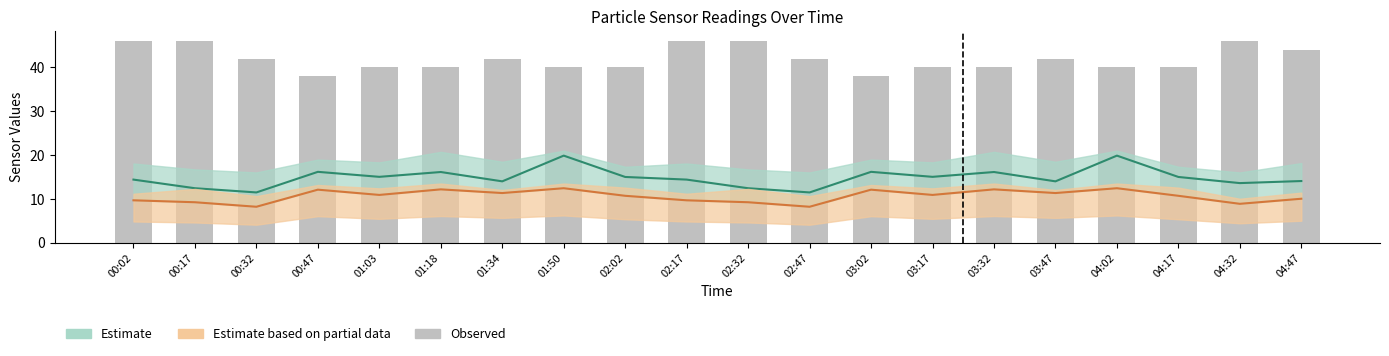

What is the difference between the maximum and second lowest values?

8